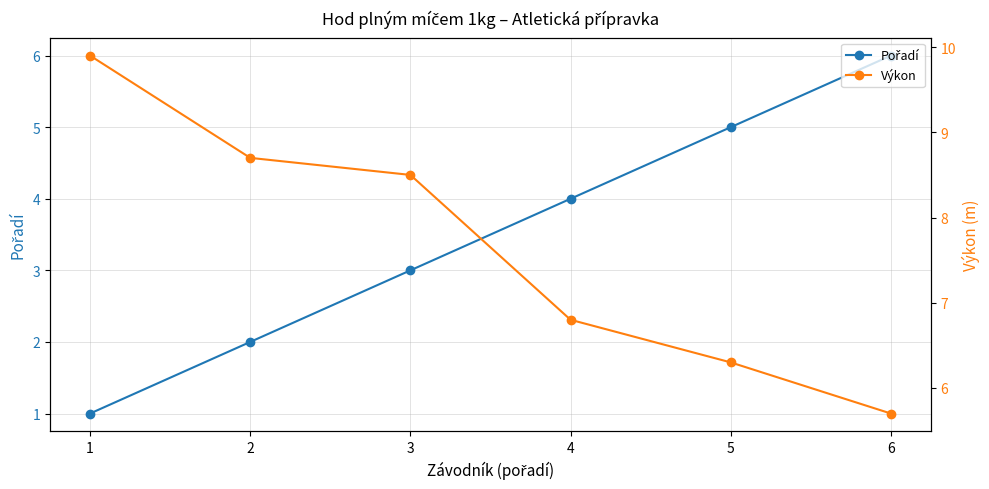

Which series has the largest total across all categories?

Výkon